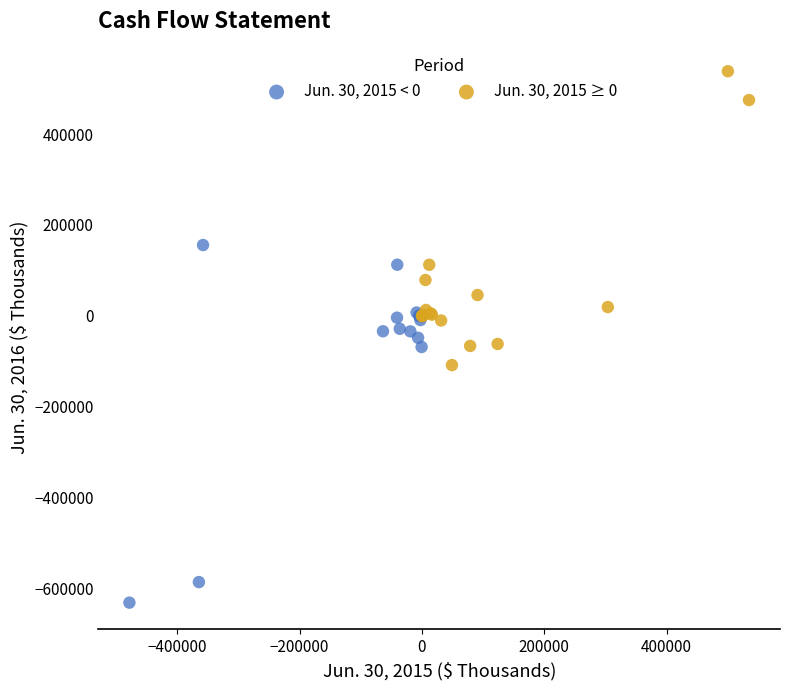

What are all the series names shown in the legend?

Jun. 30, 2015 < 0, Jun. 30, 2015 ≥ 0